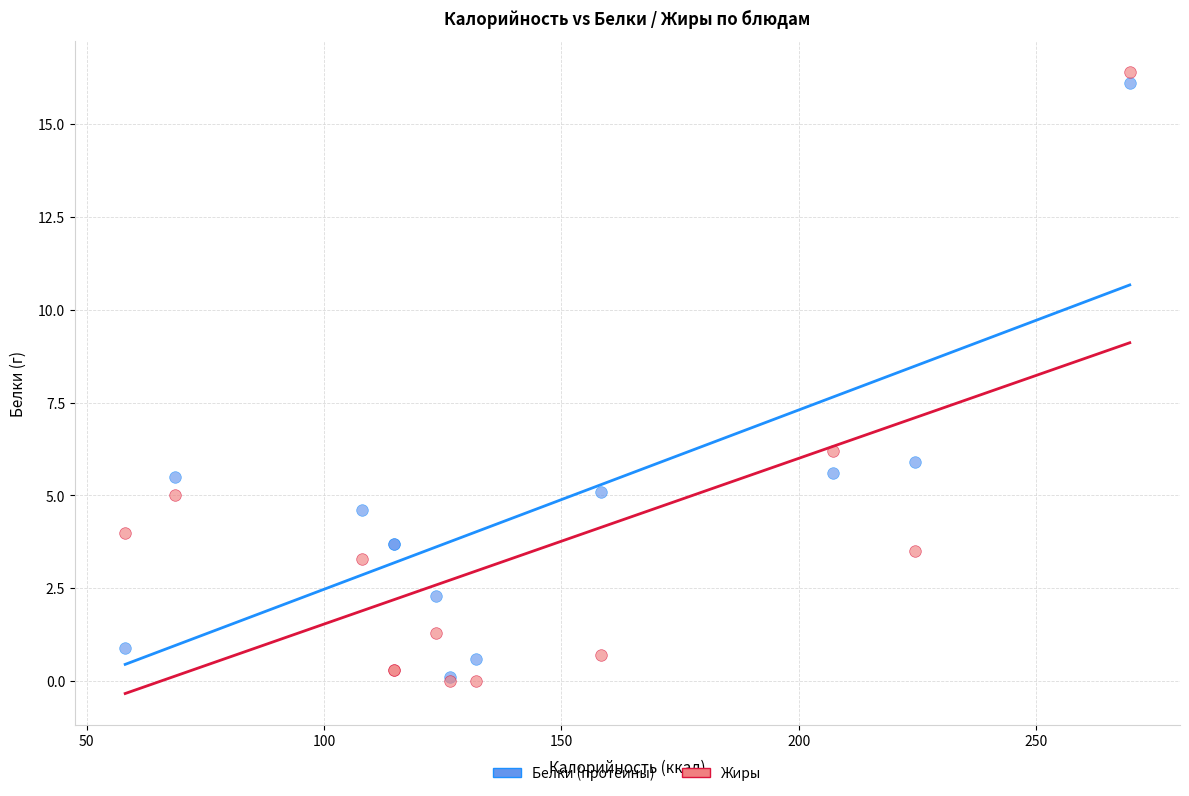

Across all series, what Y value is closest to 8?

6.2